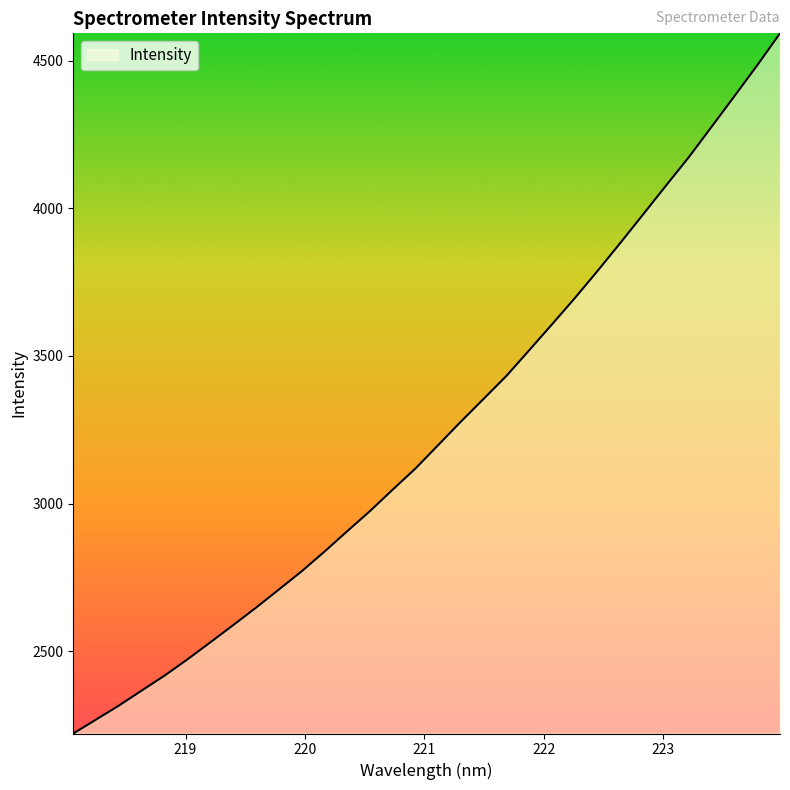

What is the sum of all values?

103911.2